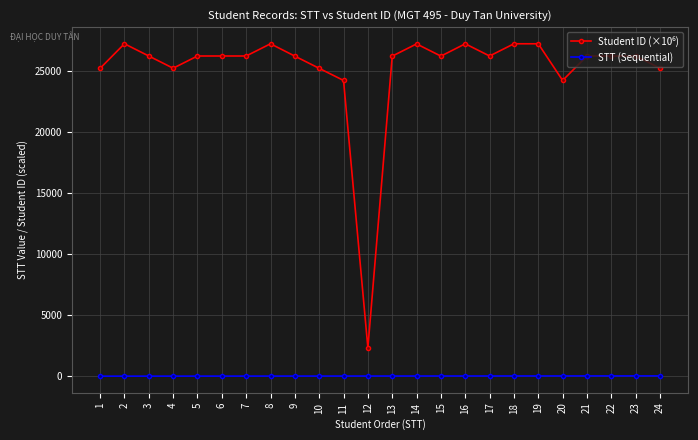

How many distinct data groups are displayed?

2